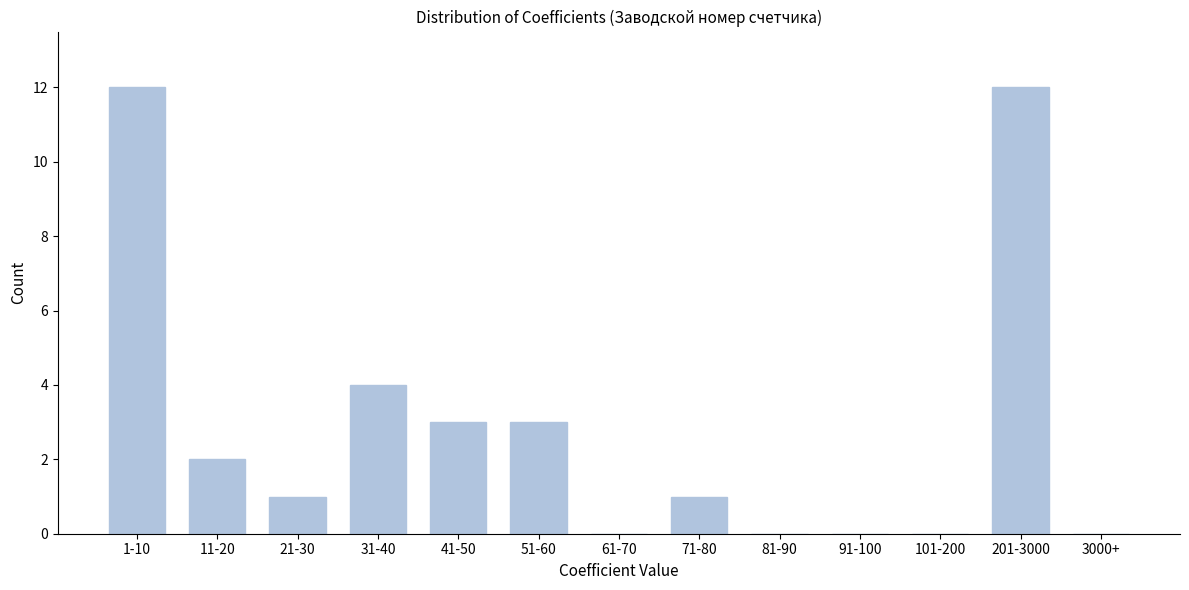

Reading left to right, what are all the values shown in this chart?

1-10=12	11-20=2	21-30=1	31-40=4	41-50=3	51-60=3	61-70=0	71-80=1	81-90=0	91-100=0	101-200=0	201-3000=12	3000+=0